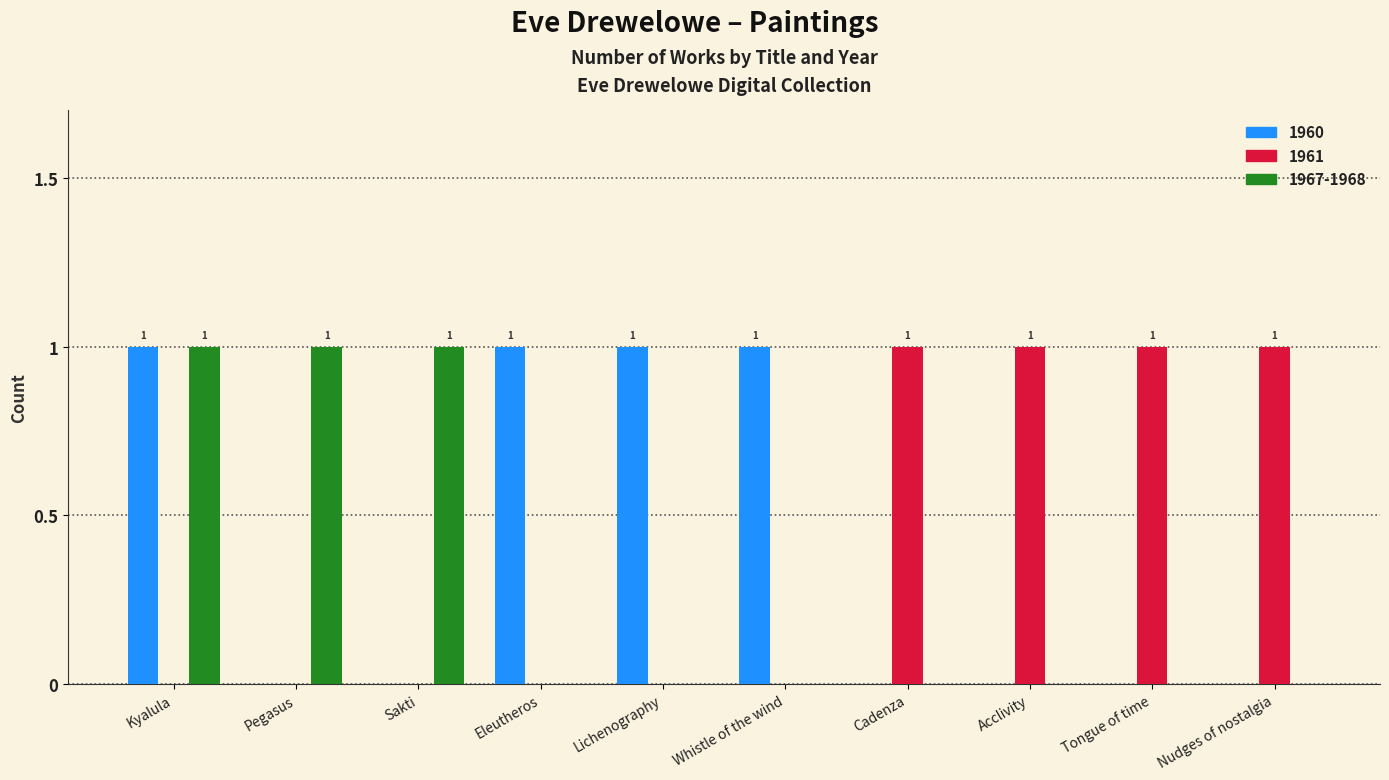

At which category is the sum across all series the highest?

Kyalula